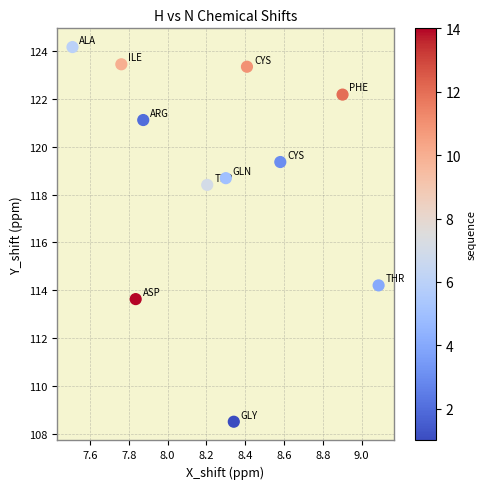

What is the range of X values (max minus min)?

1.6